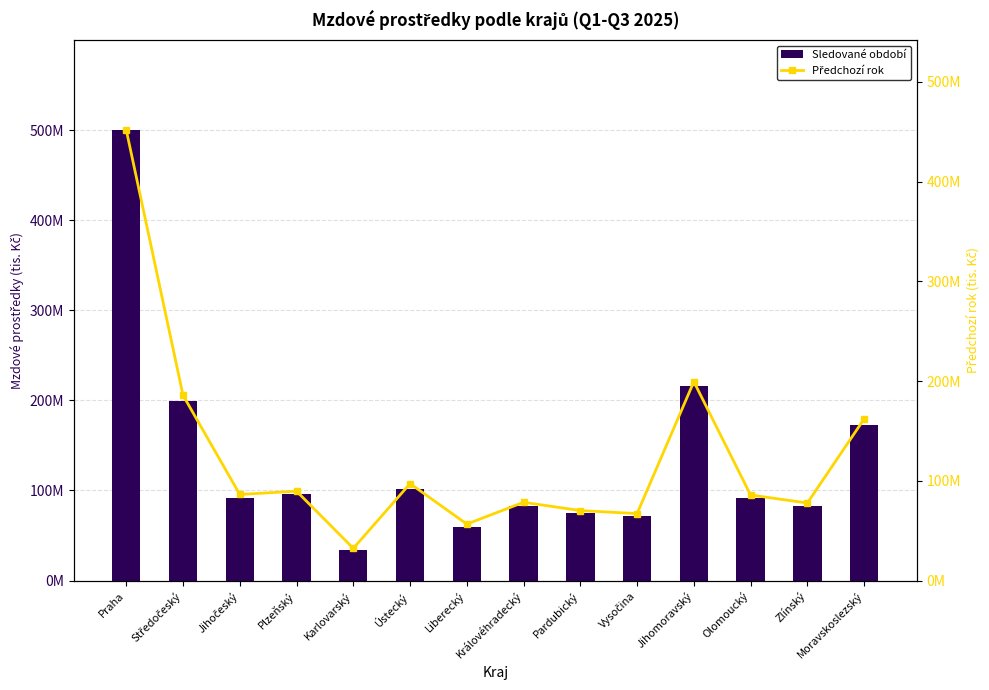

At Liberecký, list the series in order from largest to smallest.

Sledované období, Předchozí rok